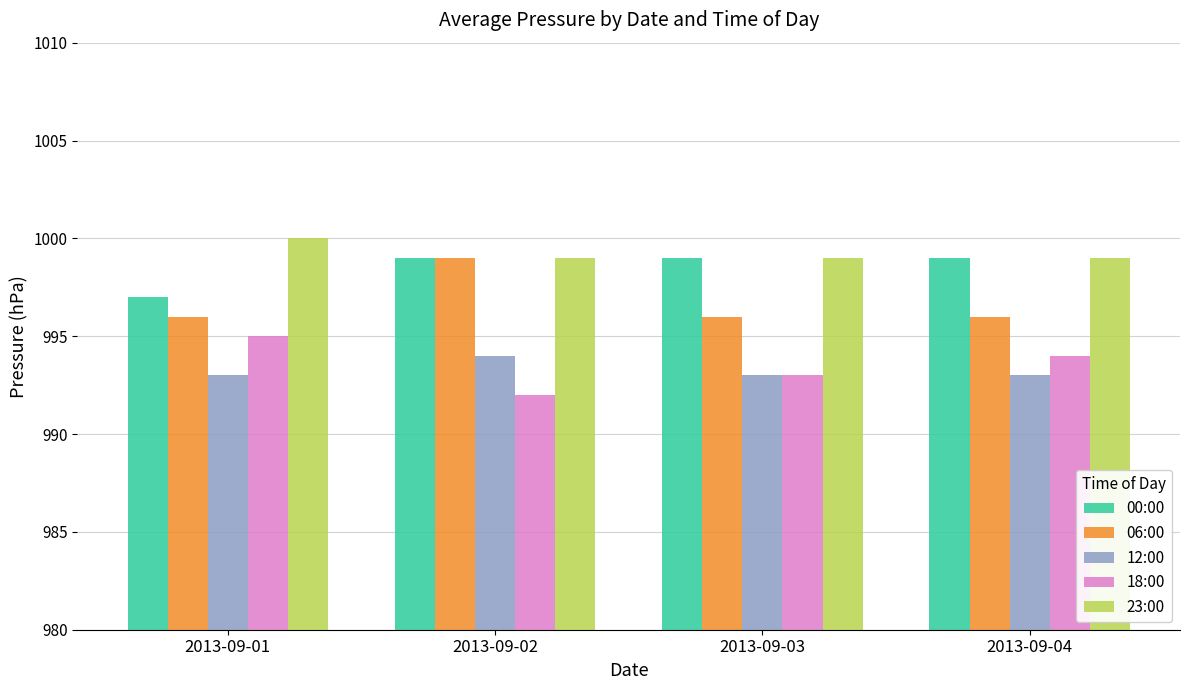

What are all the series names shown in the legend?

00:00, 06:00, 12:00, 18:00, 23:00